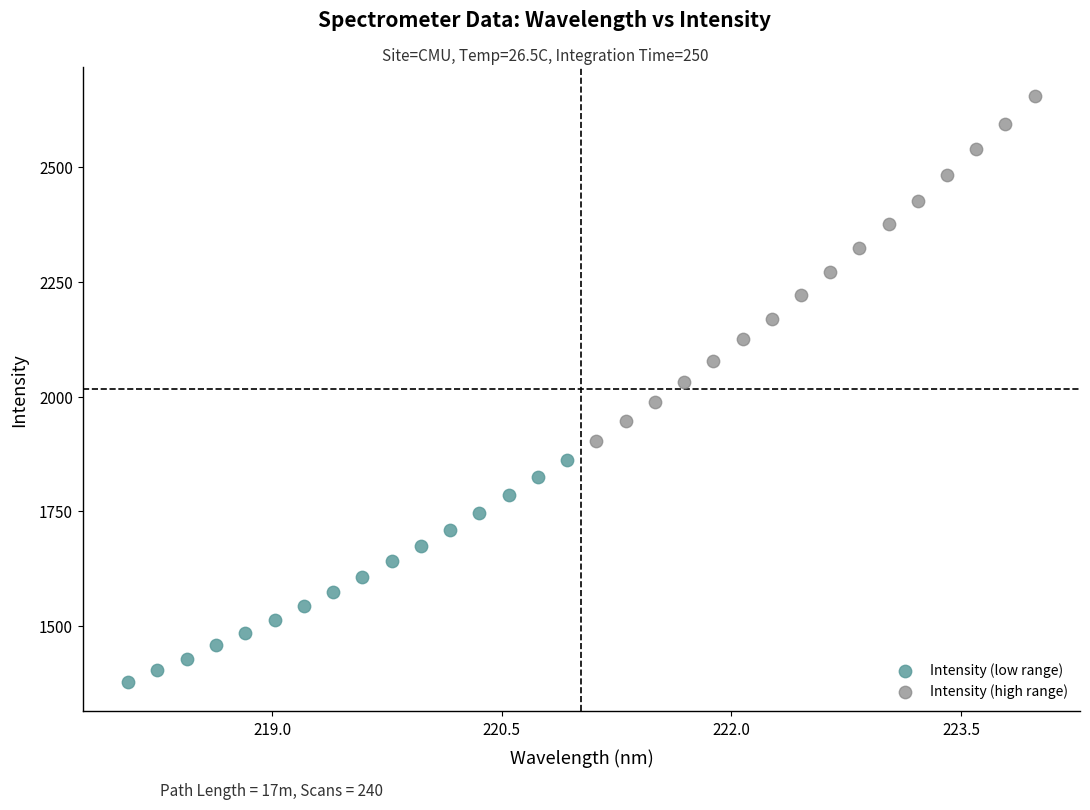

Which series has the widest spread of Y values?

Intensity (high range)